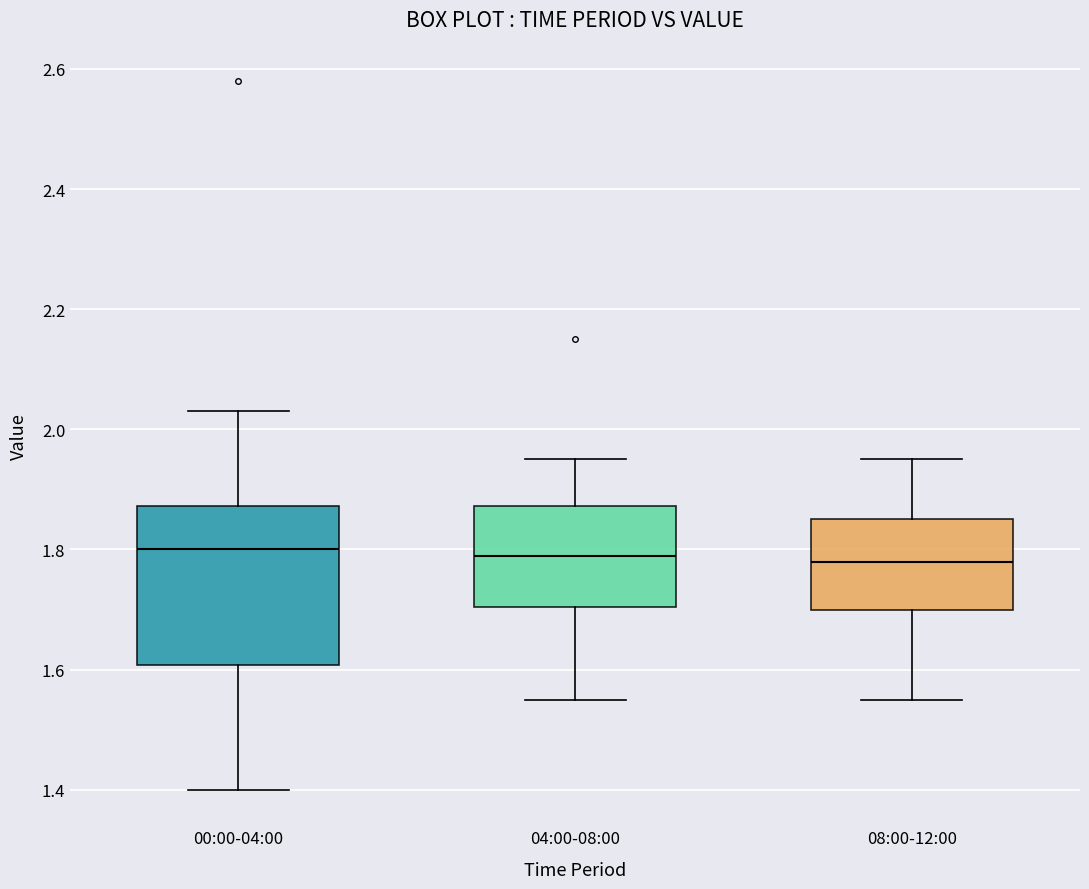

Which box is the tallest, from its lower edge to its upper edge?

00:00-04:00